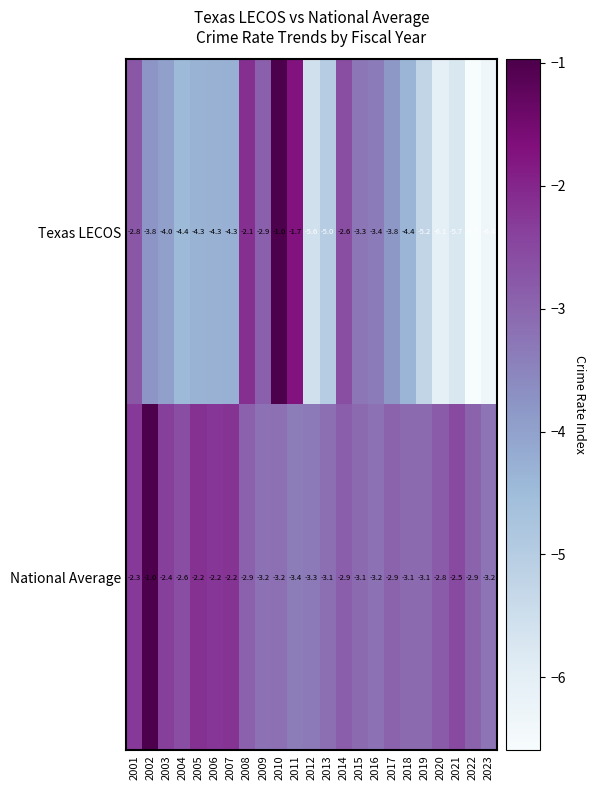

Which series has the largest range (max minus min)?

Texas LECOS